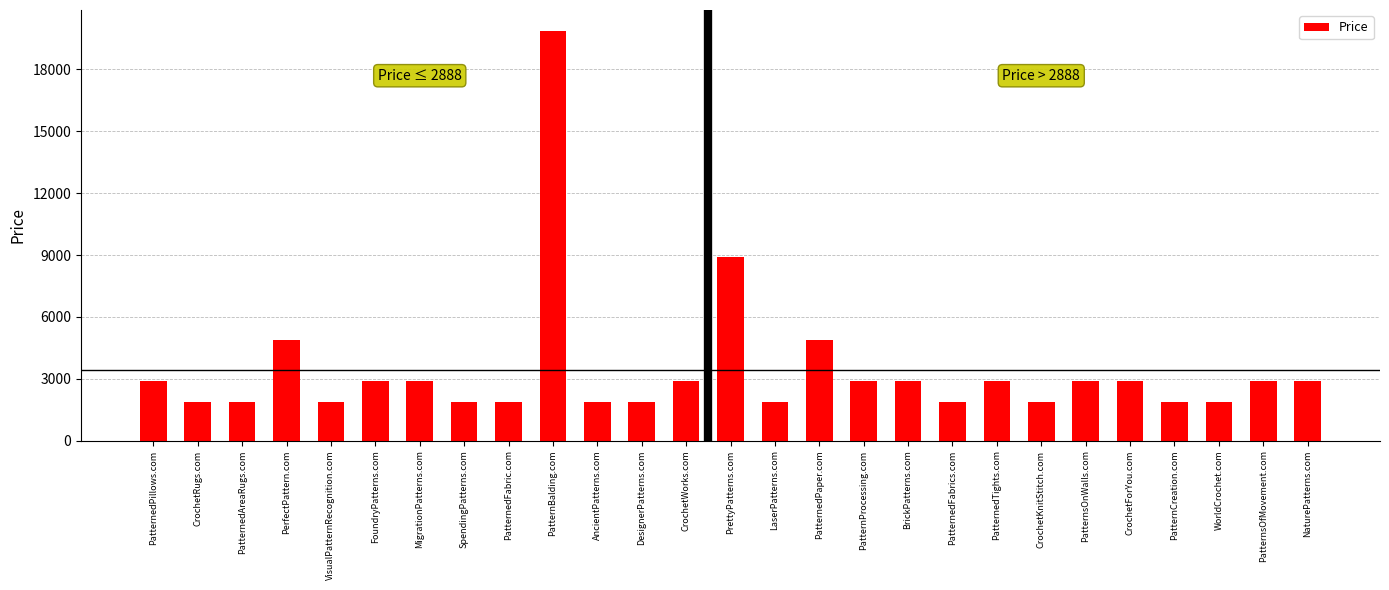

What is the value of the 11th bar from the left?

1888